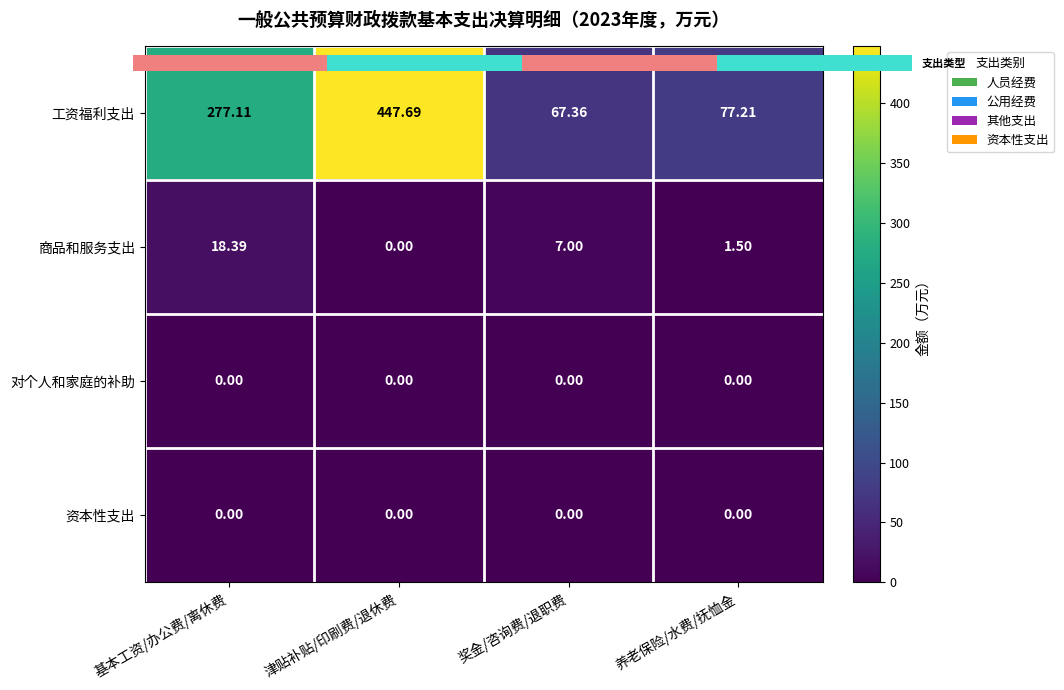

At which category is the sum across all series the highest?

津贴补贴/印刷费/退休费